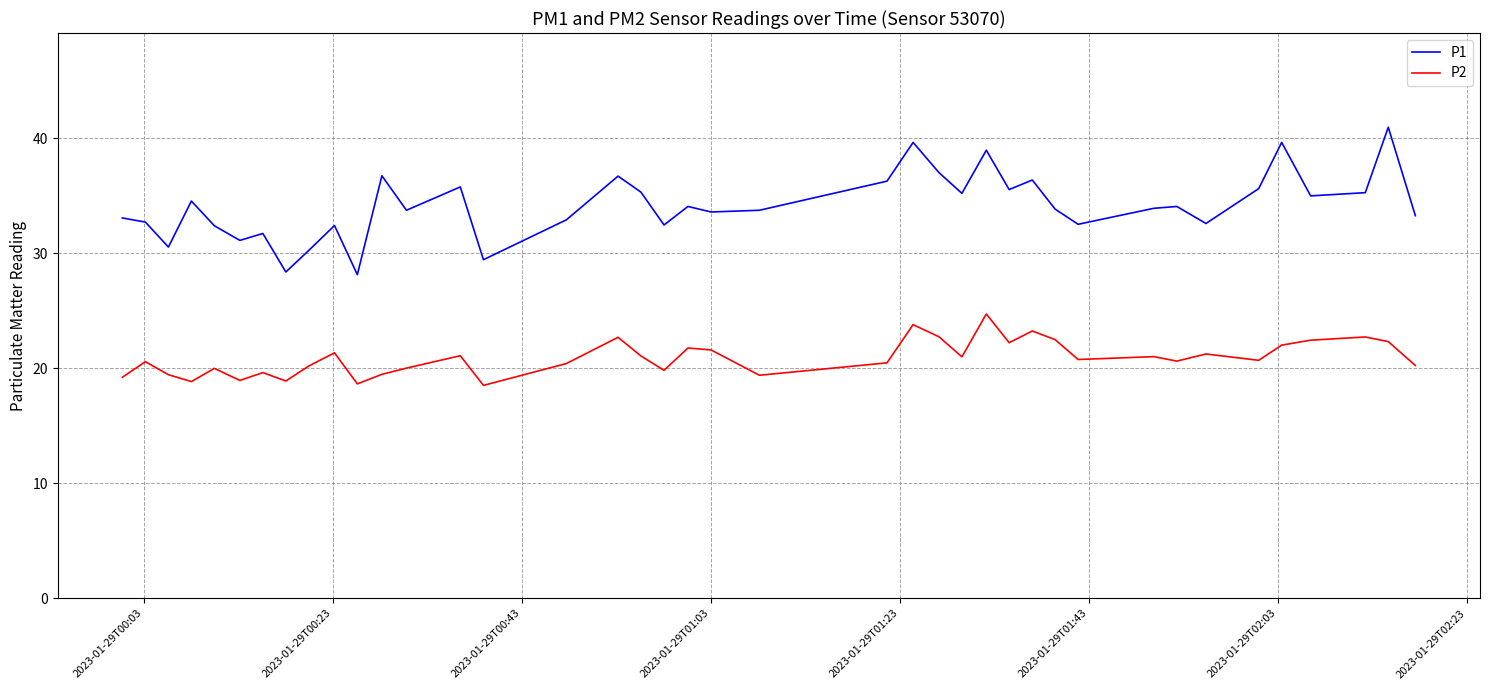

Which series has the largest range (max minus min)?

P1